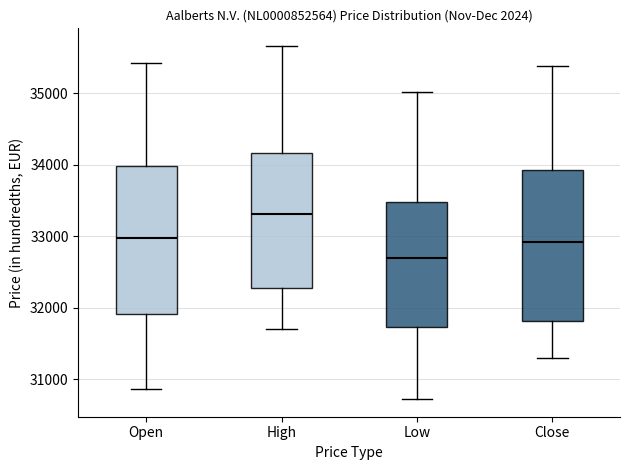

Where is the upper edge of the box for Low on the y-axis? The values are not printed on the chart, so give them approximately, as read against the axis.

33500